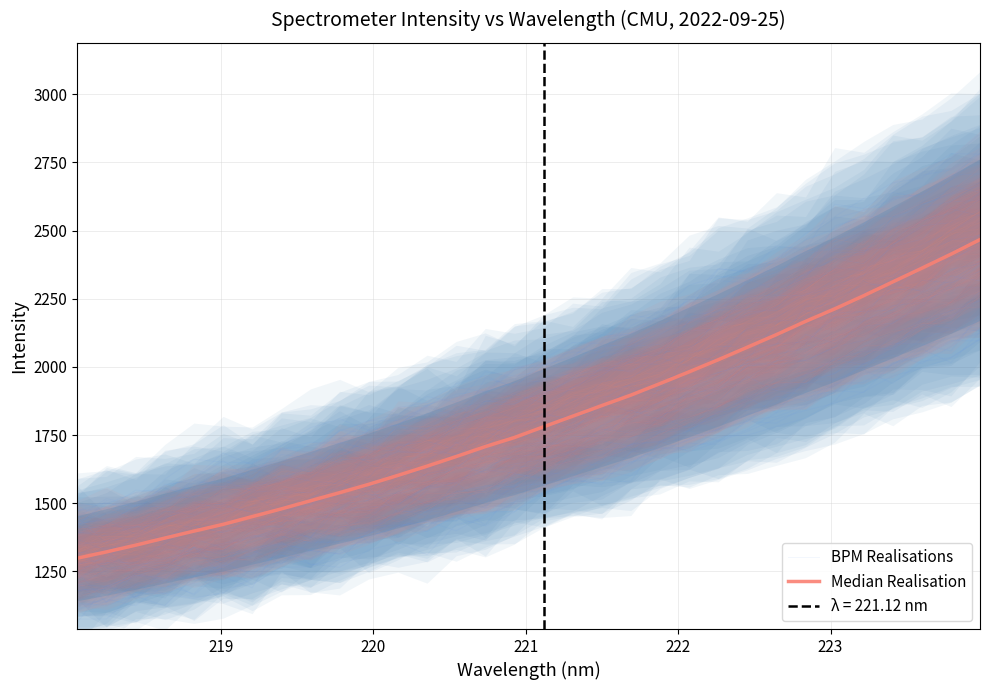

In BPM Realisations, how many points are lower than both neighbors (excluding endpoints)?

5